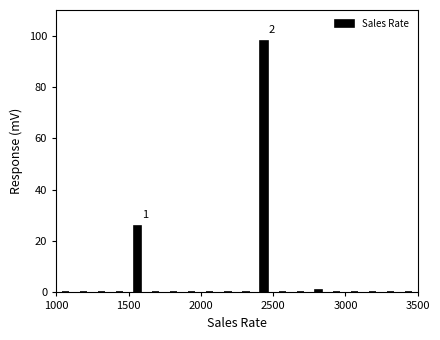

Read against the x-axis, roughly where is the centre of the tallest bar?

2450